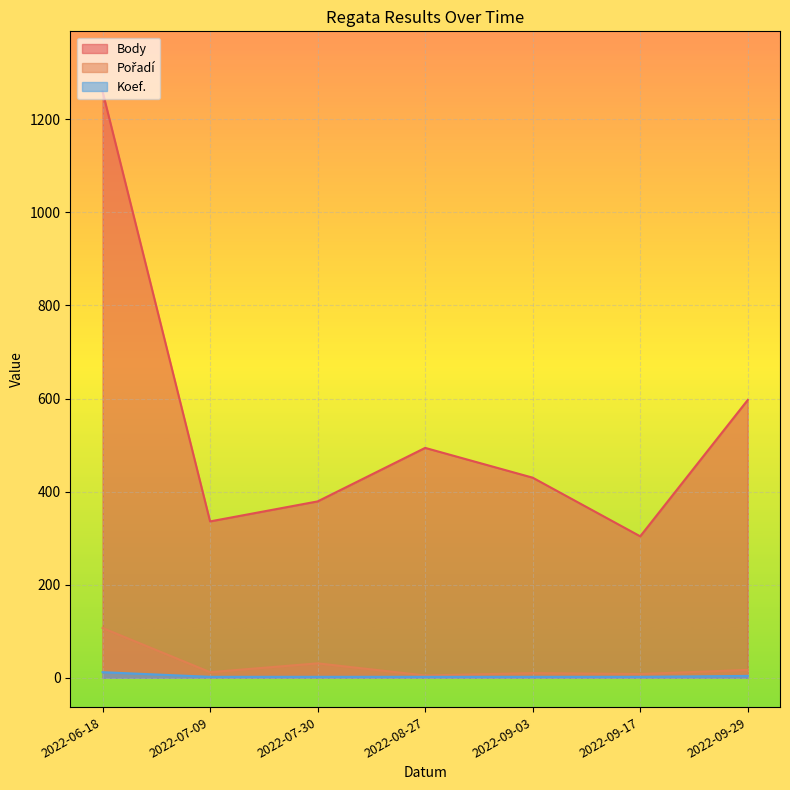

How many data points in Pořadí are above 12?

3